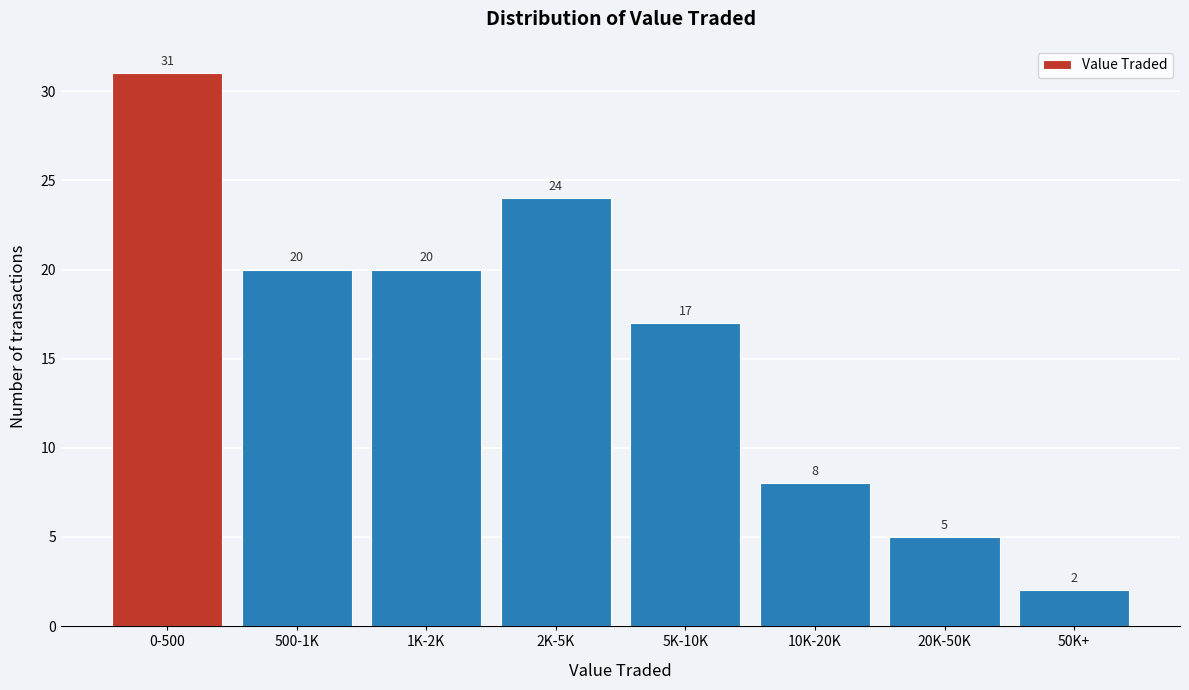

Reading left to right, transcribe all the data shown in this chart.

31	20	20	24	17	8	5	2